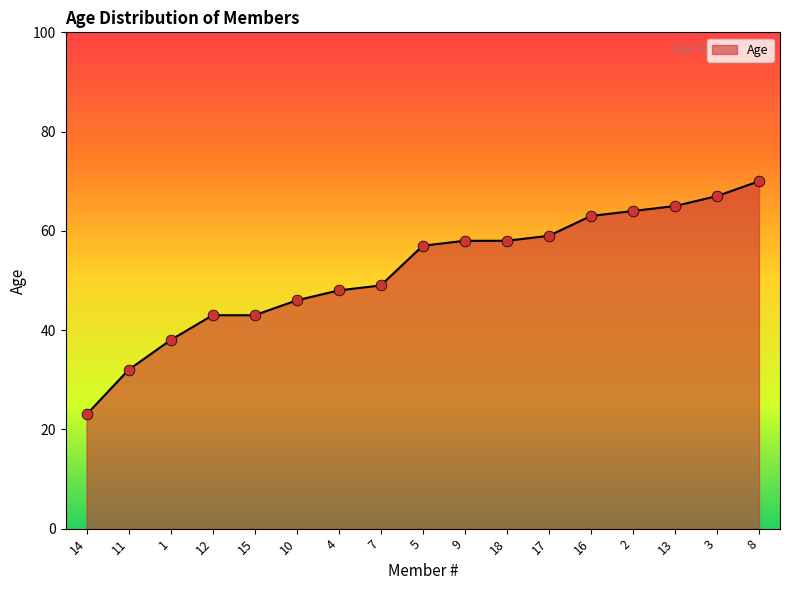

What is the change in value from 12 to 17?

+16